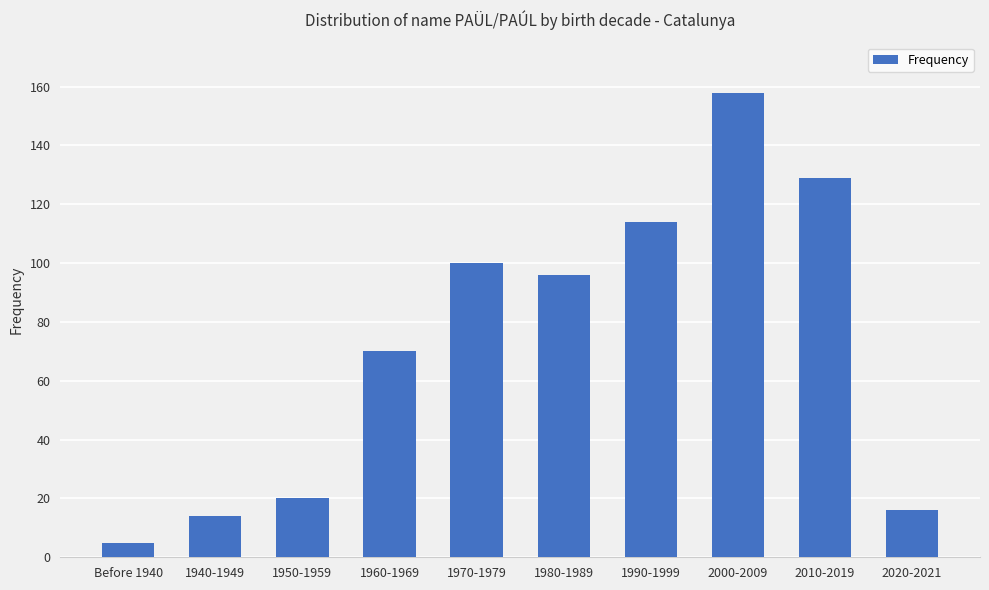

What position from the right is 1980-1989?

5